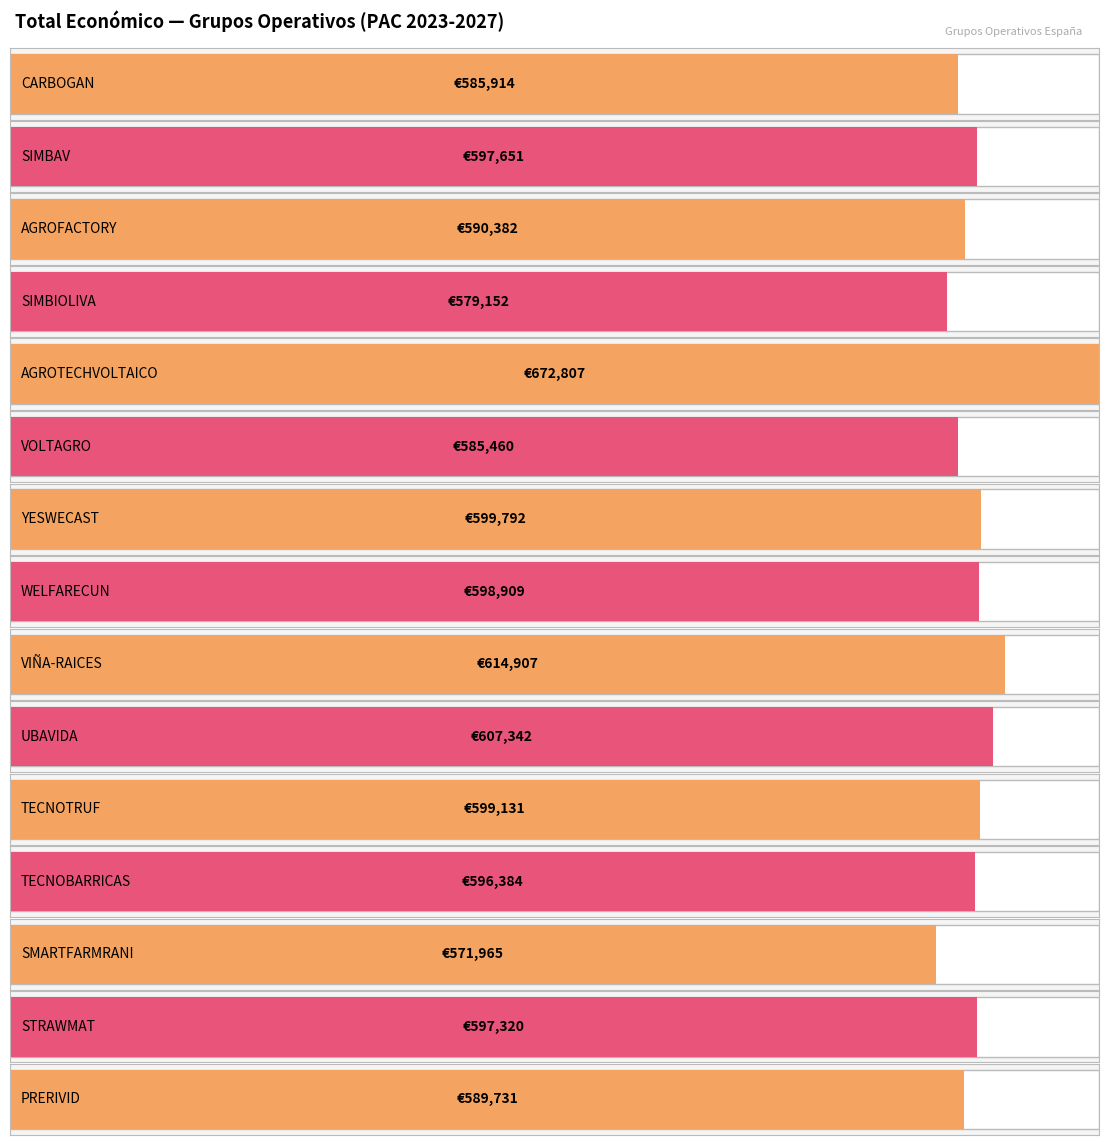

Is it true that the value at AGROFACTORY is 590382?

True